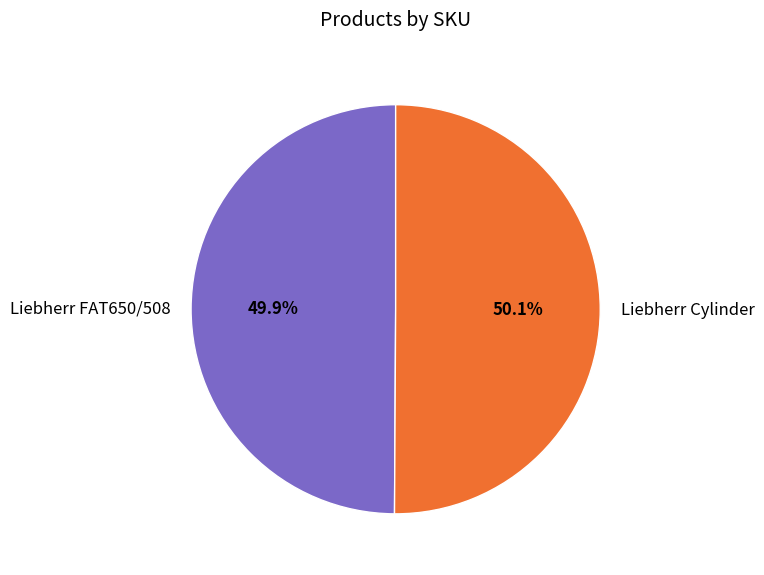

What percentage is the Liebherr Cylinder slice, to the nearest percent?

50%